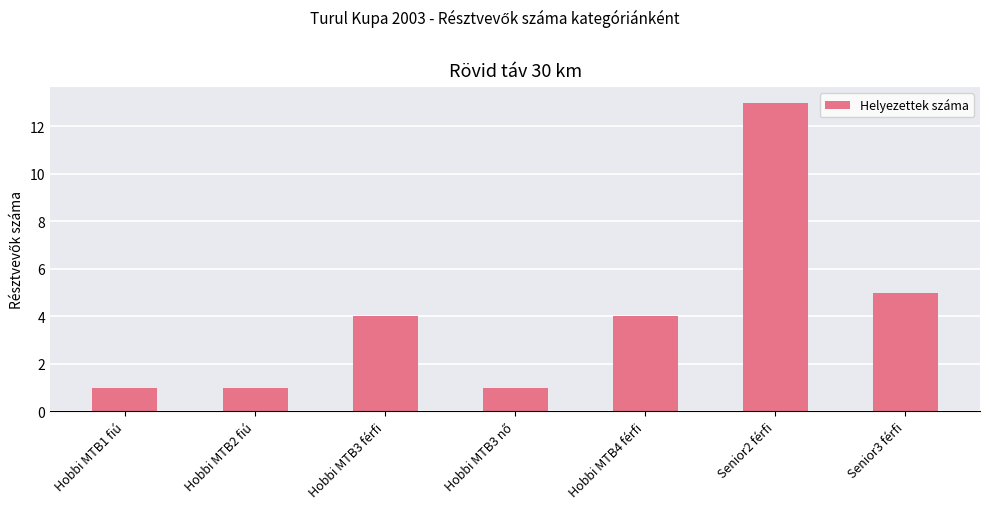

Which category has the highest value across all series?

Senior2 férfi